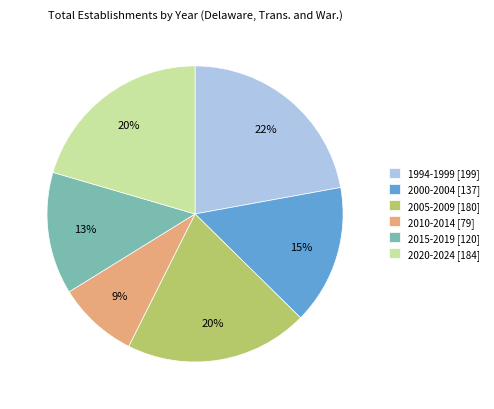

Do 2015-2019 [120] and 2000-2004 [137] together represent more than half of the pie?

No